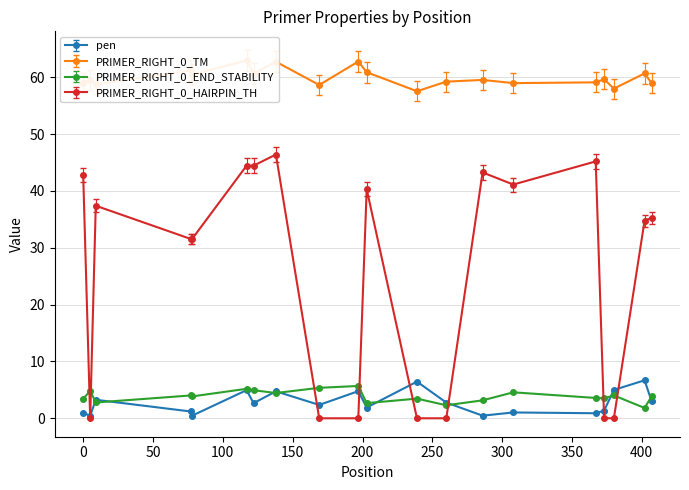

What is the value of the PRIMER_RIGHT_0_HAIRPIN_TH point at the 8th from the left?

46.4